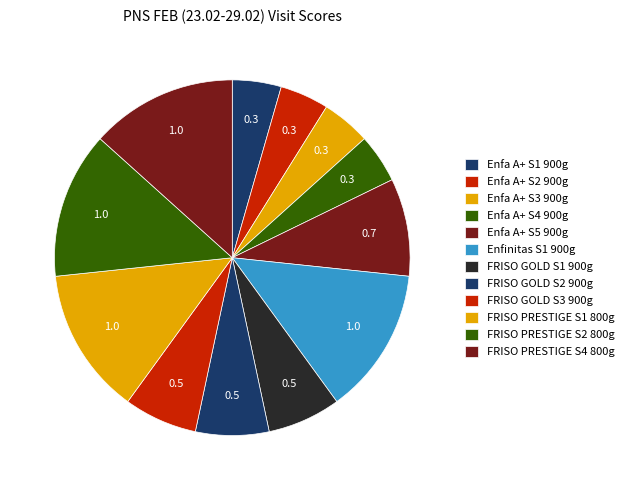

How much of the chart is everything except Enfa A+ S5 900g?

91.1%